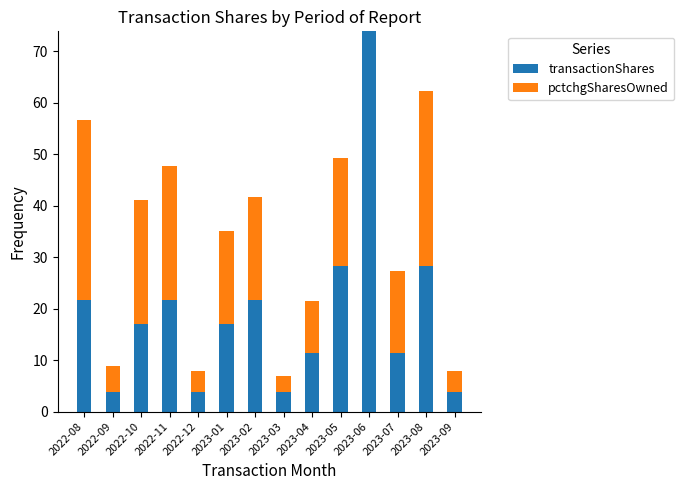

What is the sum of all transactionShares values?

267.8